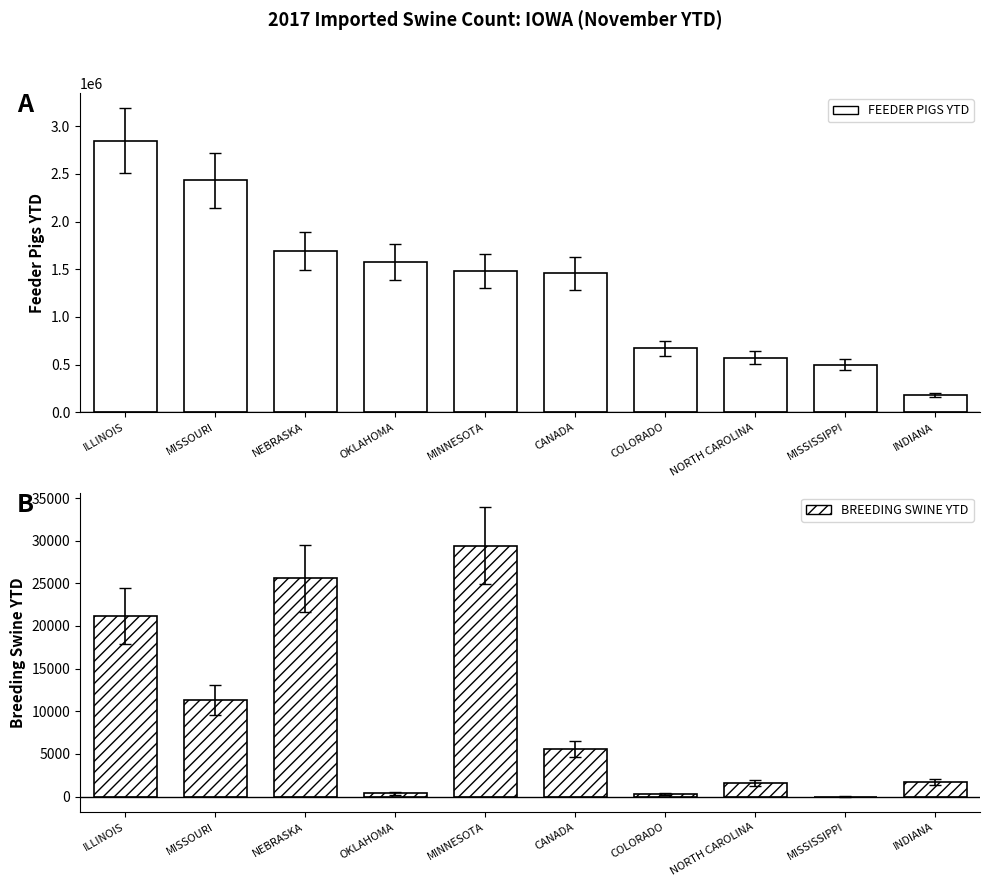

Is it true that BREEDING SWINE YTD equals 0 at MISSISSIPPI?

True